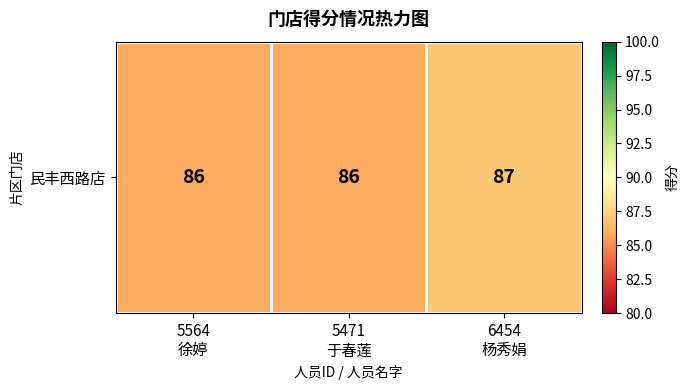

The value at 6454
杨秀娟 is 87. True or false?

True